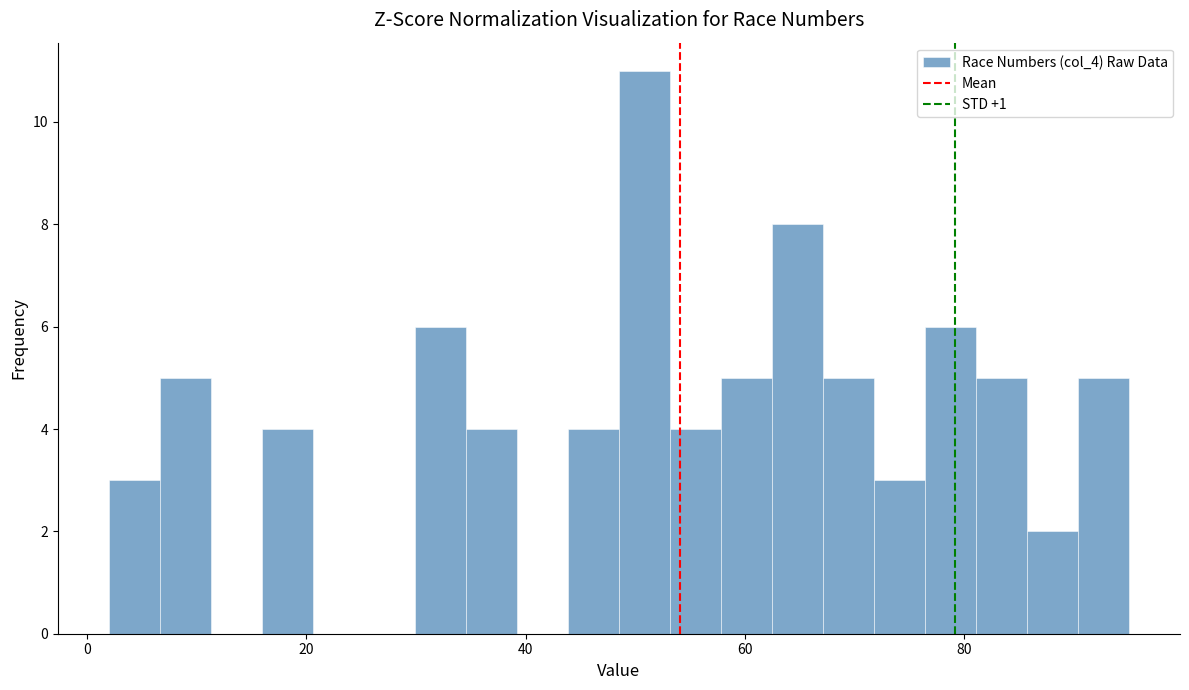

Read against the x-axis, roughly where is the centre of the tallest bar?

50